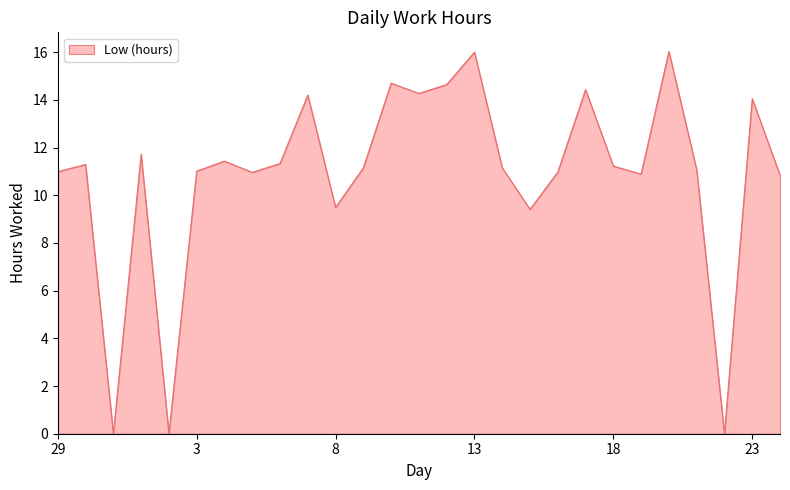

What is the maximum value shown in the chart?

16.0